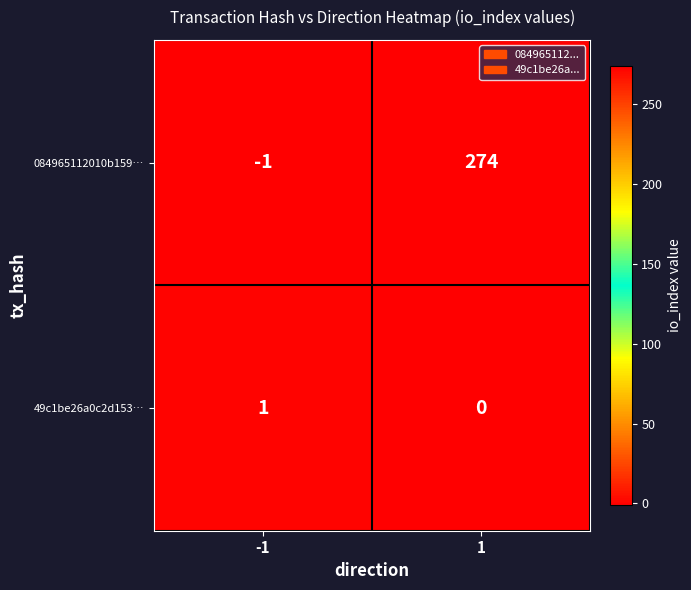

Reading left to right, transcribe all the data shown in this chart.

084965112010b159…: -1	274
49c1be26a0c2d153…: 1	0